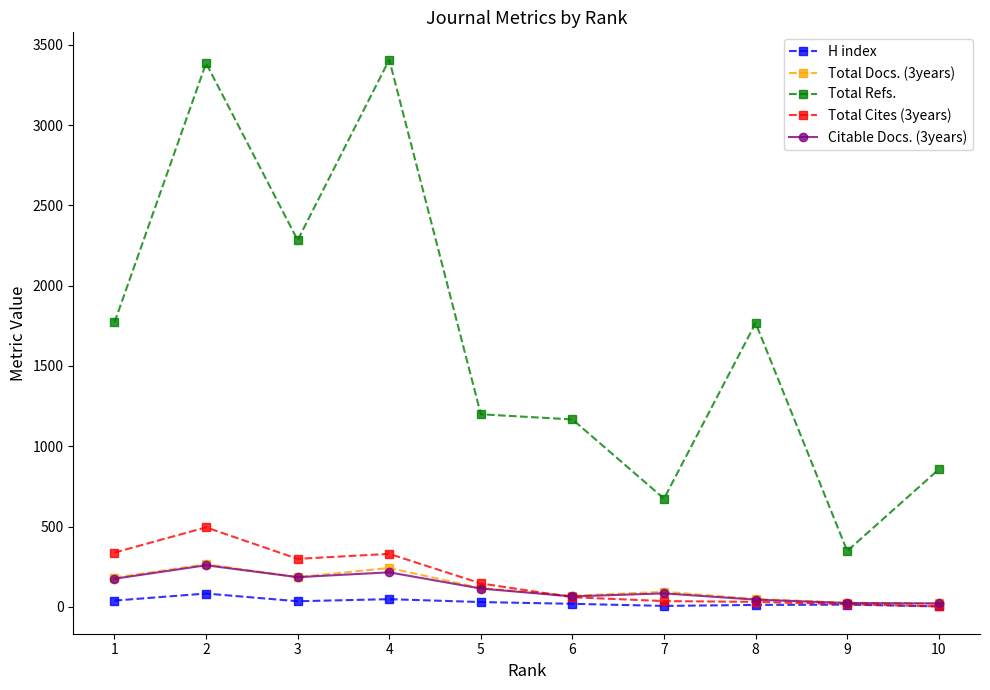

Which series has the largest range (max minus min)?

Total Refs.